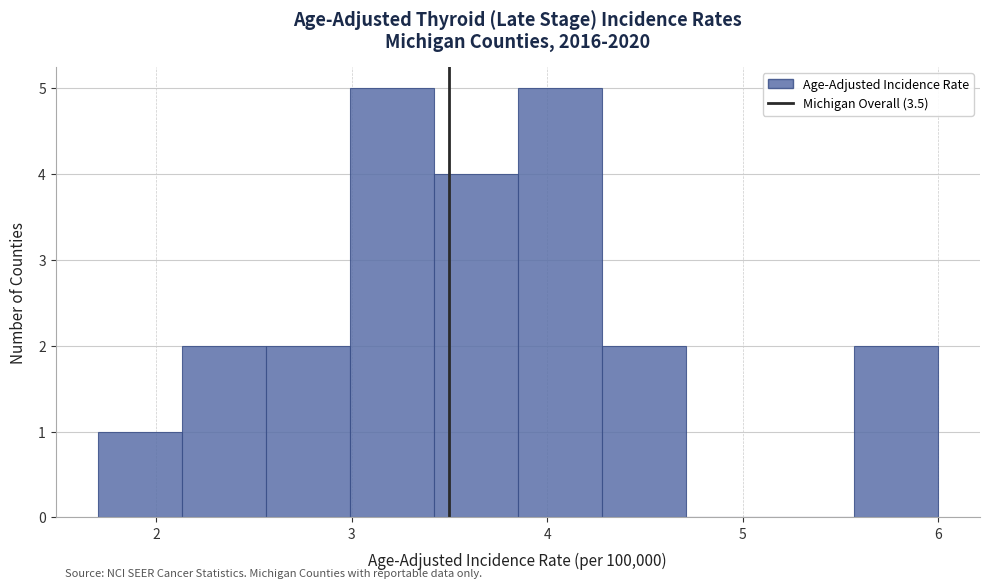

Reading left to right, transcribe this chart: for each bar, give the range it covers on the x-axis and its height. Neither the bar edges nor the heights are printed on the chart, so give them approximately, as read against the axes.

1.70 to 2.13: 1
2.13 to 2.56: 2
2.56 to 2.99: 2
2.99 to 3.42: 5
3.42 to 3.85: 4
3.85 to 4.28: 5
4.28 to 4.71: 2
4.71 to 5.14: 0
5.14 to 5.57: 0
5.57 to 6.00: 2